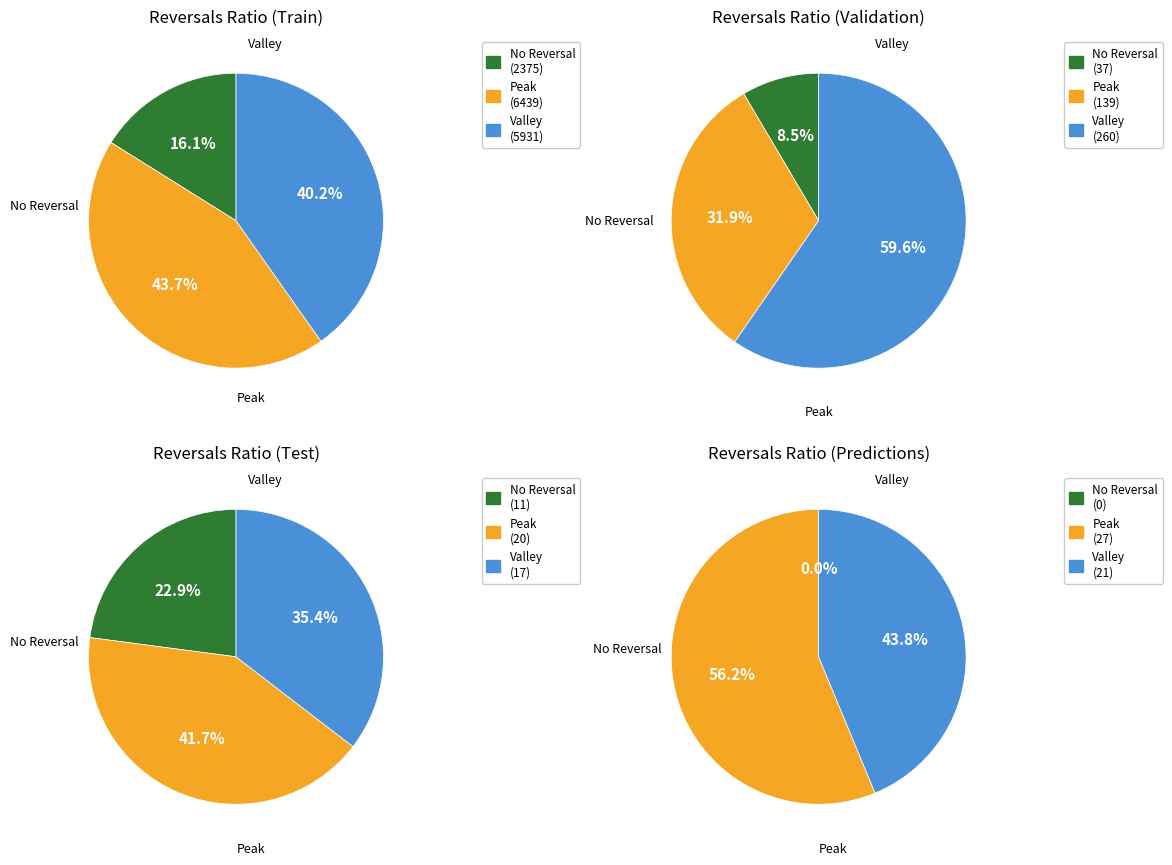

Is 28-Oct-23 the majority of the pie?

No